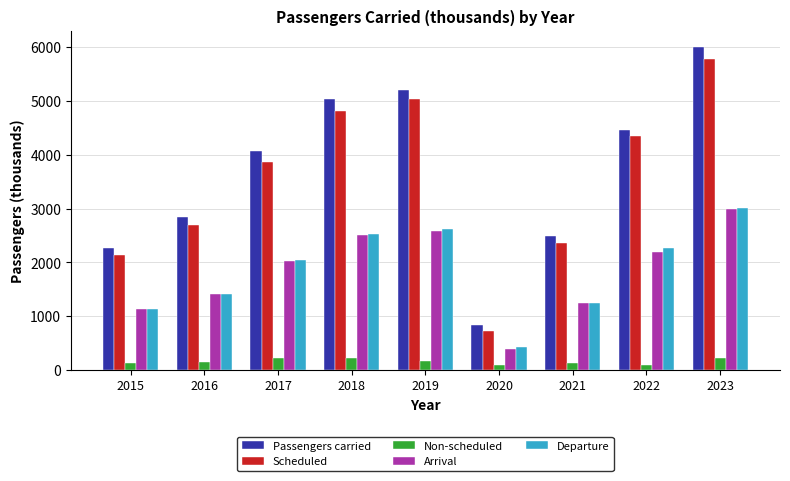

List the labels in order of Scheduled value, smallest first.

2020, 2015, 2021, 2016, 2017, 2022, 2018, 2019, 2023